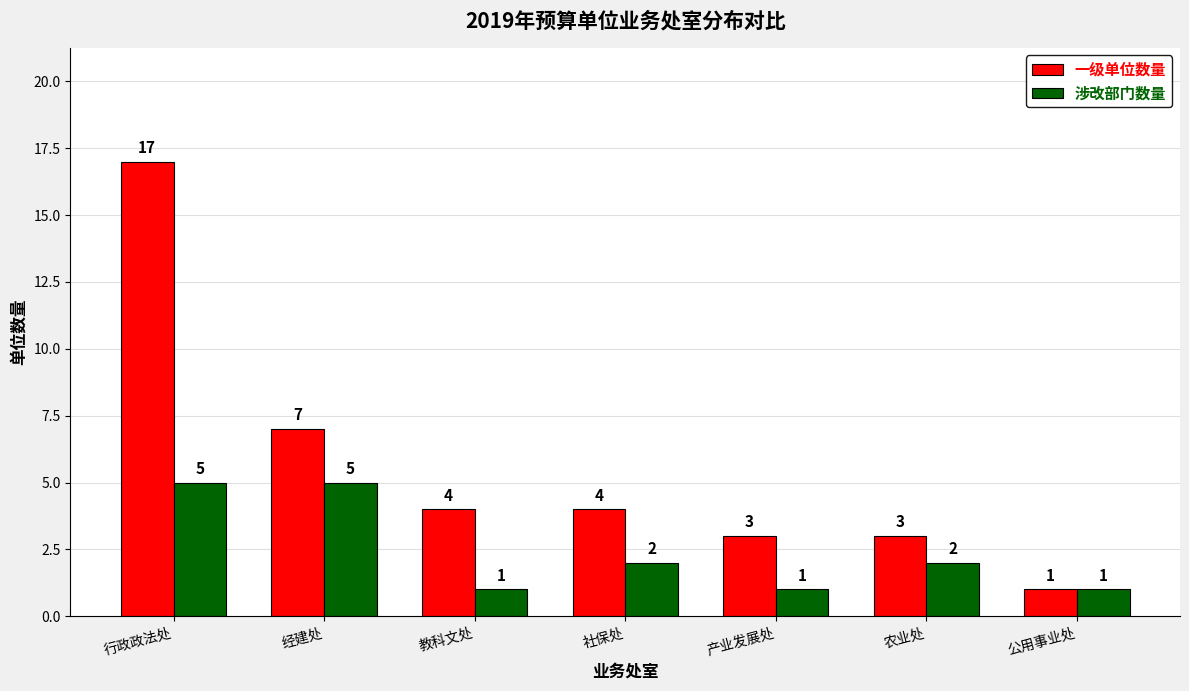

Reading left to right, extract all data points from this chart.

一级单位数量: 行政政法处=17	经建处=7	教科文处=4	社保处=4	产业发展处=3	农业处=3	公用事业处=1
涉改部门数量: 行政政法处=5	经建处=5	教科文处=1	社保处=2	产业发展处=1	农业处=2	公用事业处=1